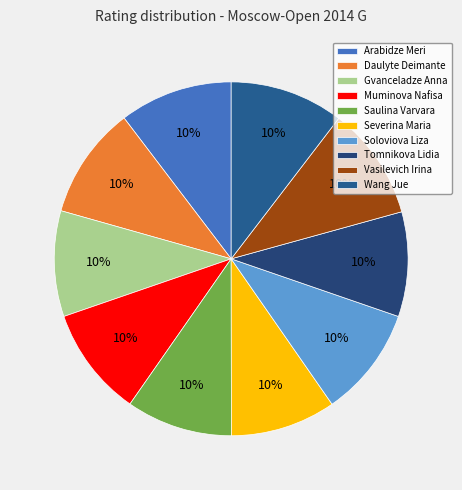

Is there a majority slice in this chart?

No